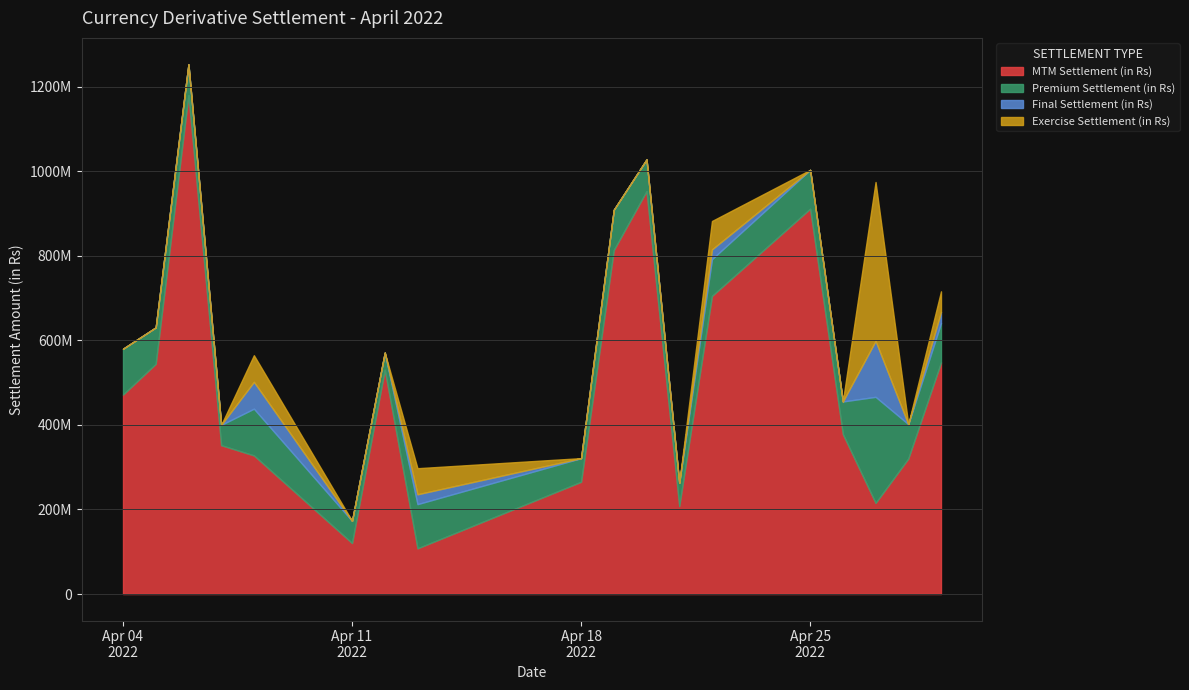

At 2022-04-11, list the series in order from smallest to largest.

Final Settlement (in Rs), Exercise Settlement (in Rs), Premium Settlement (in Rs), MTM Settlement (in Rs)